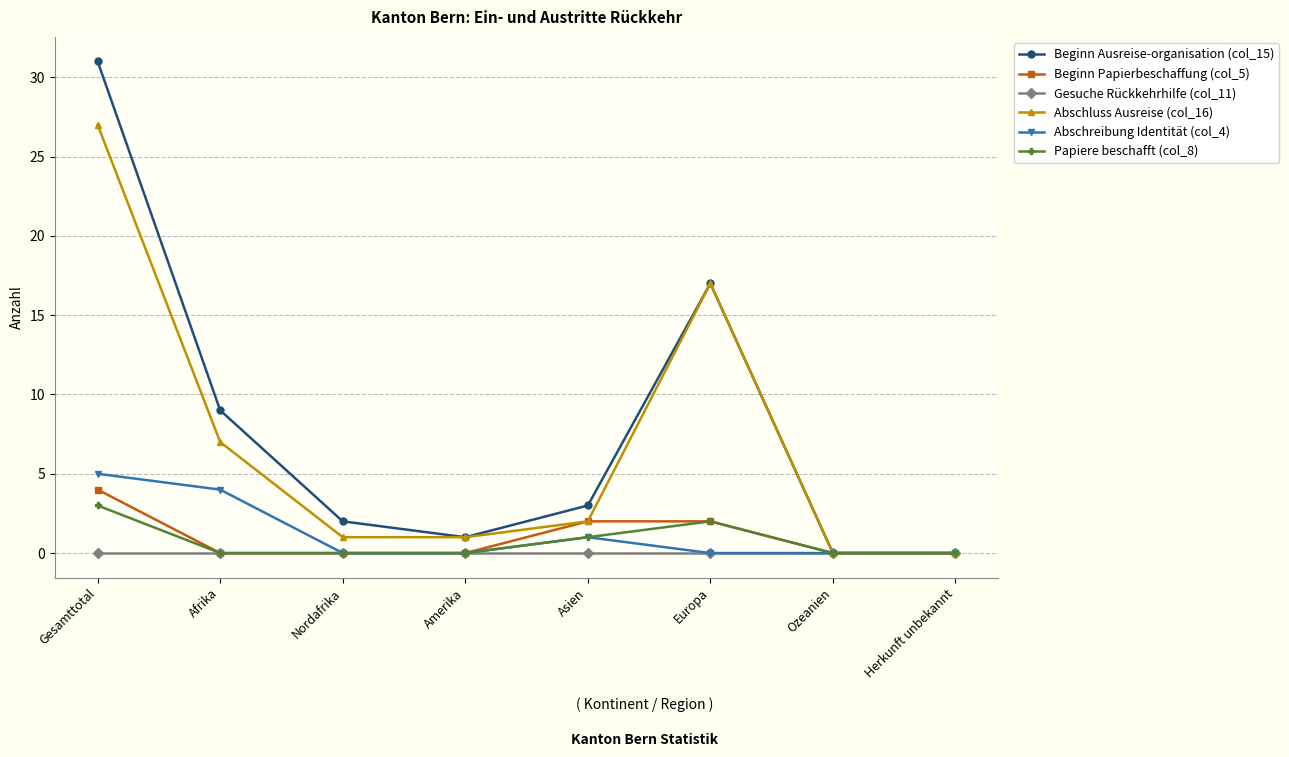

What is the maximum value for Papiere beschafft (col_8)?

3